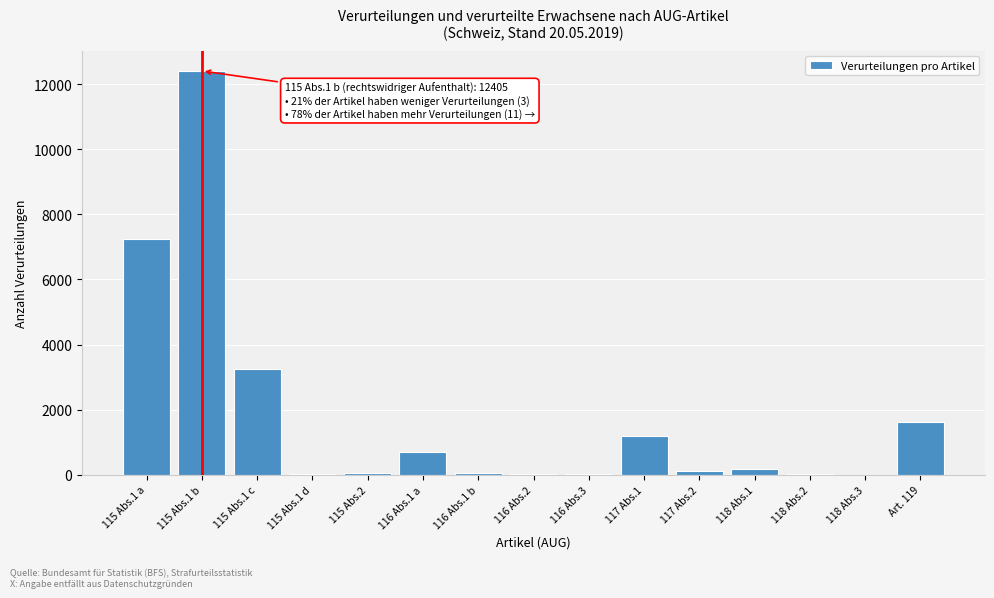

Is it true that the value at 115 Abs.1 c is 3262?

True